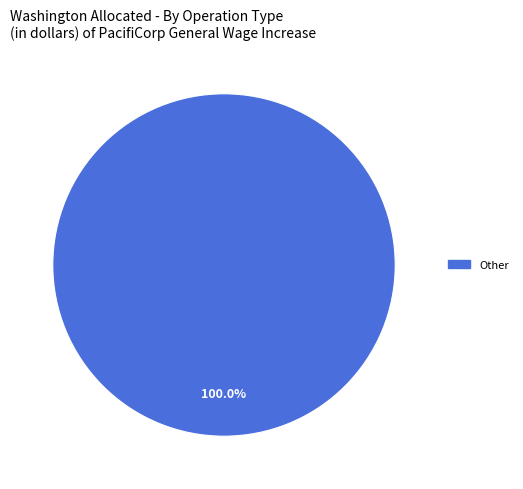

Is there a majority slice in this chart?

Yes